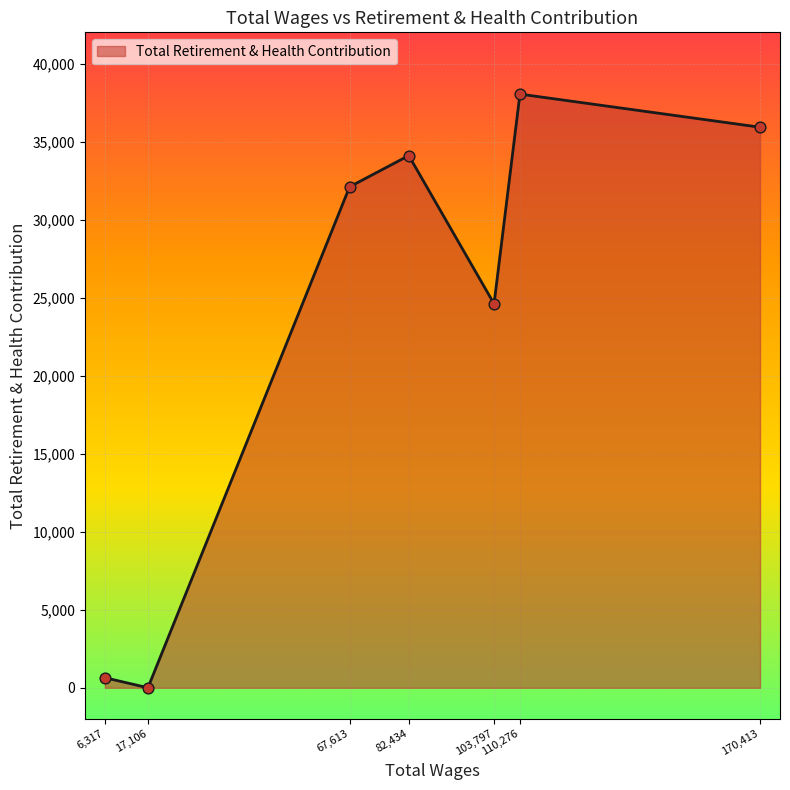

Between 82,434 and 17,106, which is larger?

82,434